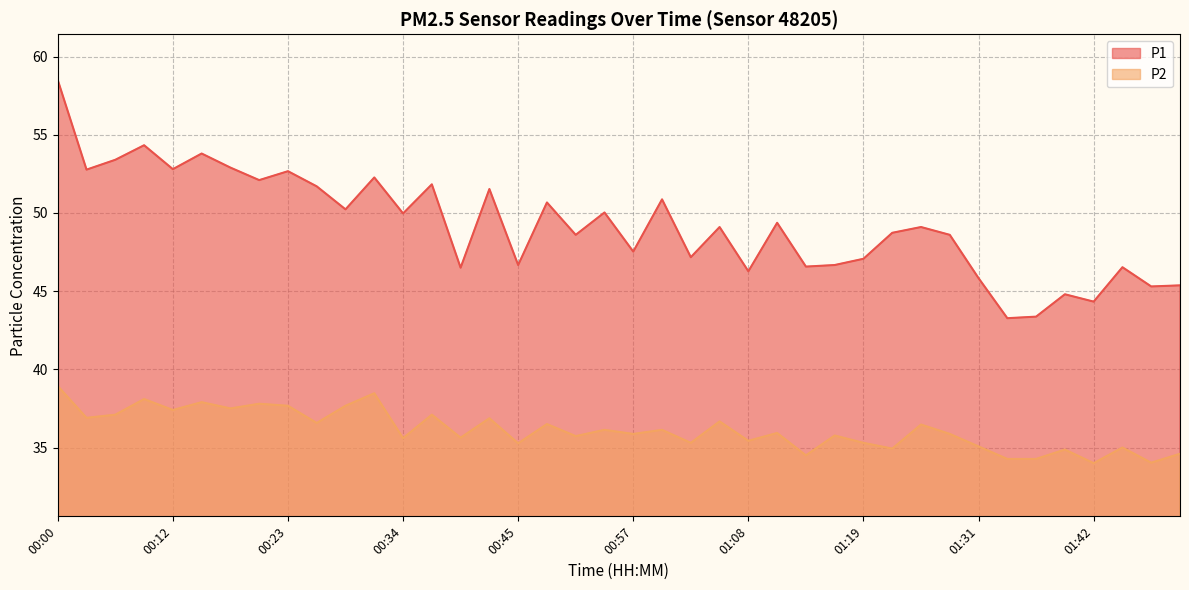

True or false: P2 has more than 1 points higher than both neighbors.

True